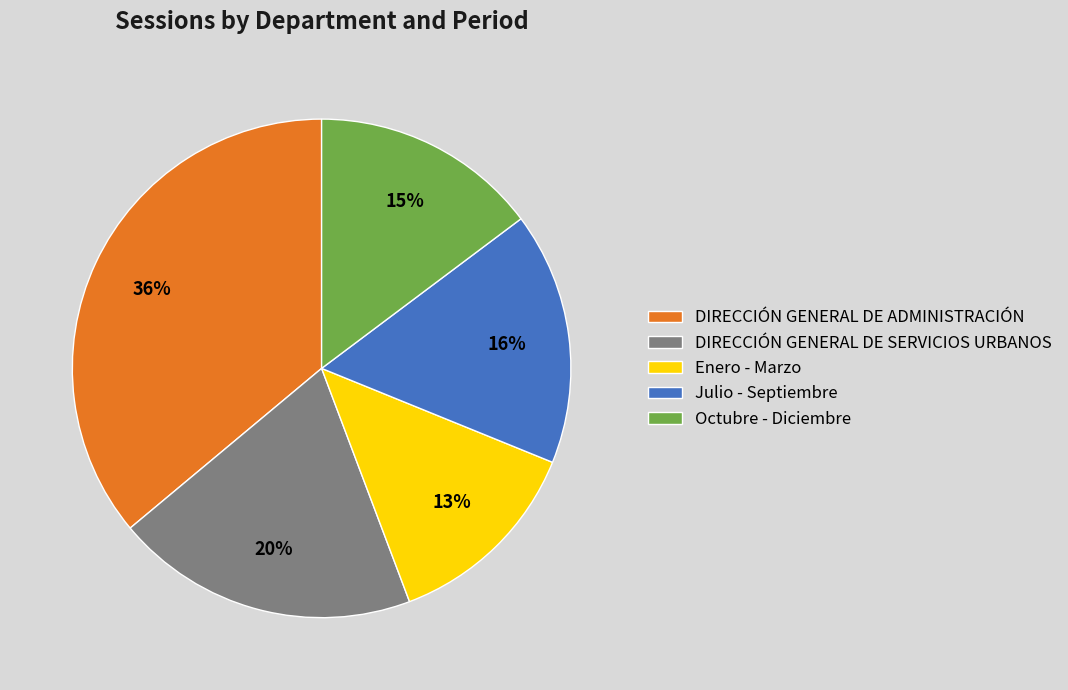

How many segments does this pie chart have?

5